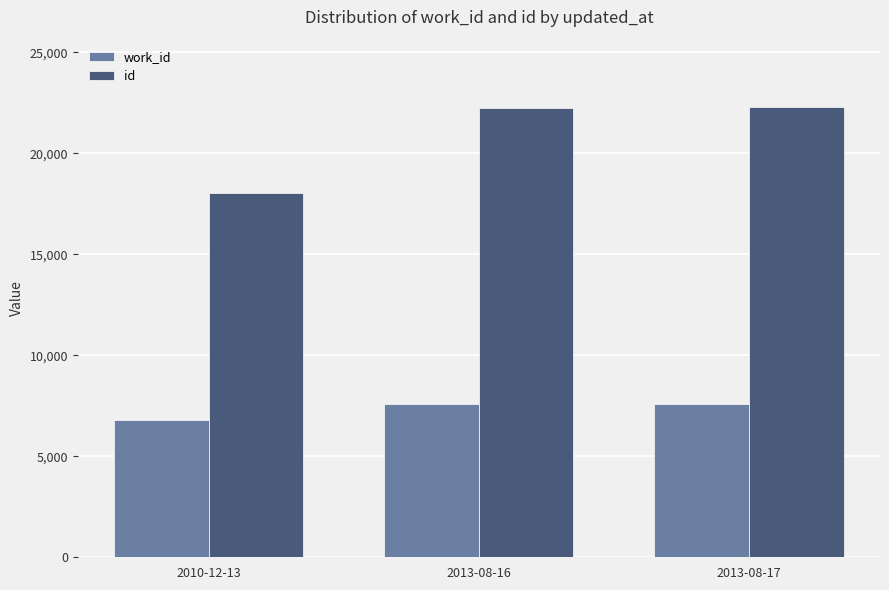

What is the maximum value shown in the chart?

22285